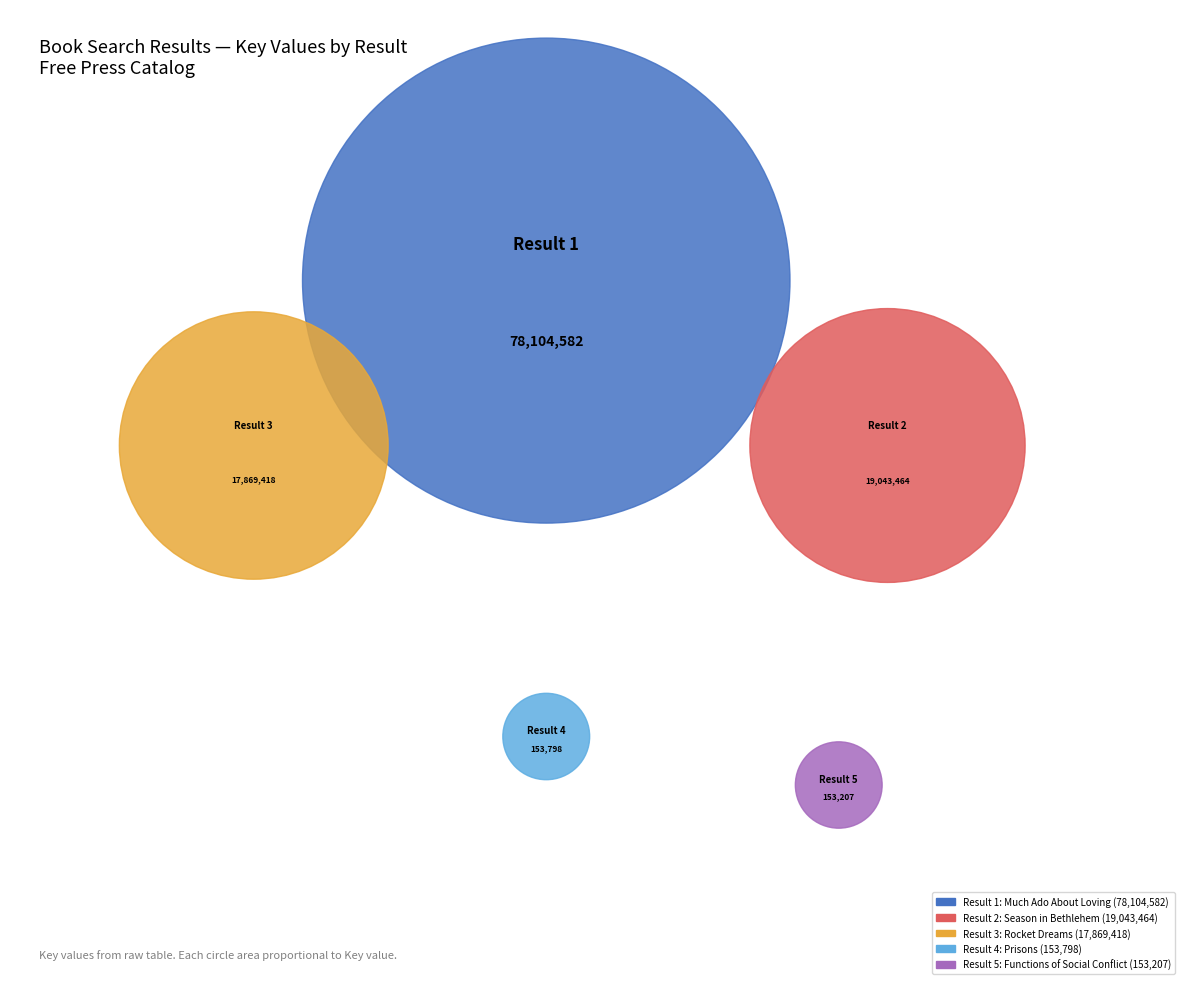

What percentage do 2 and 5 together represent?

16.6%